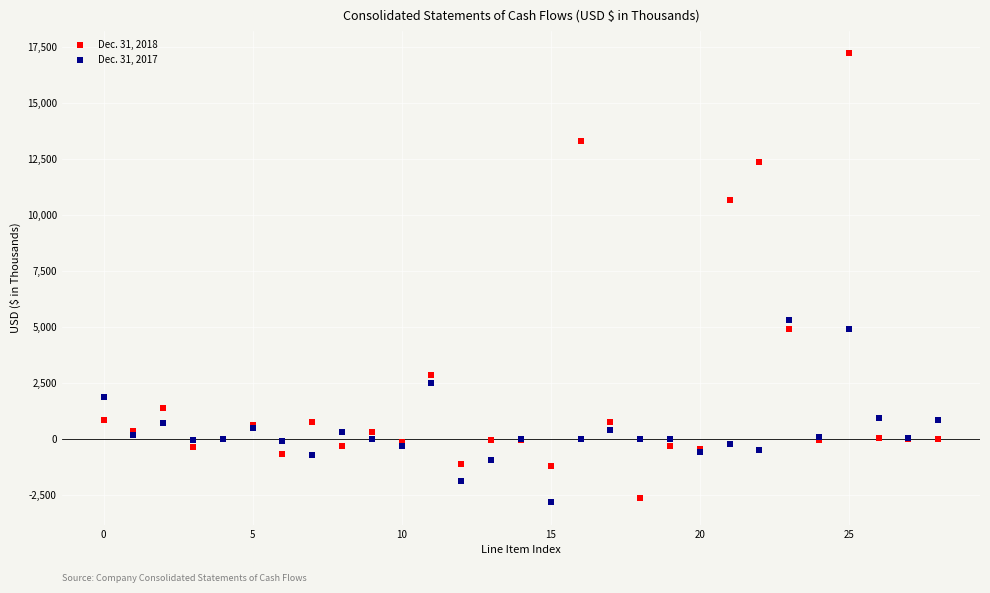

Across all series, what Y value is closest to 7202?

5339